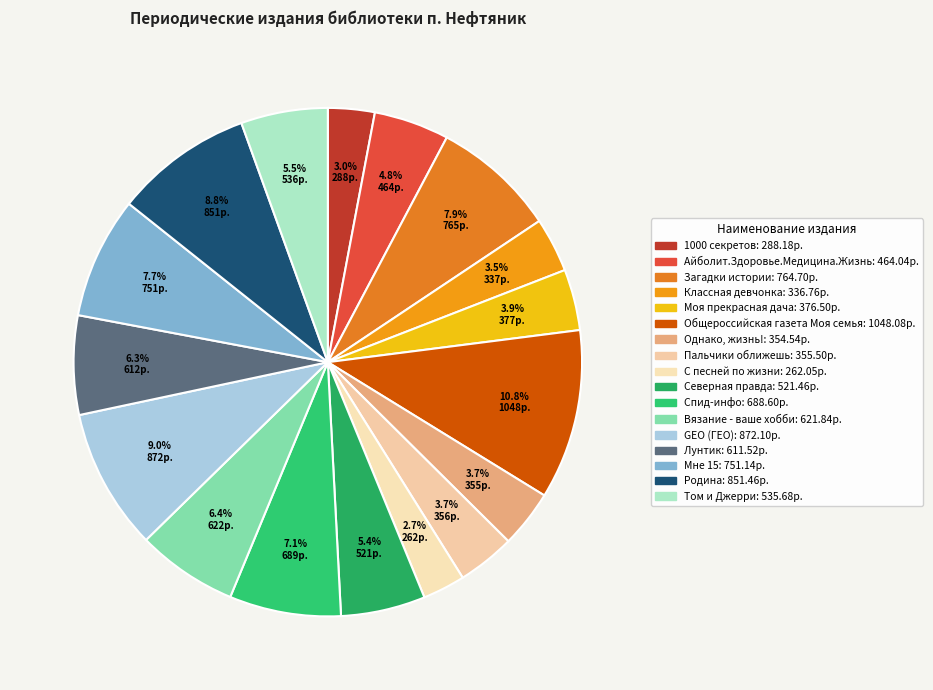

Does Вязание - ваше хобби account for over 50% of the chart?

No